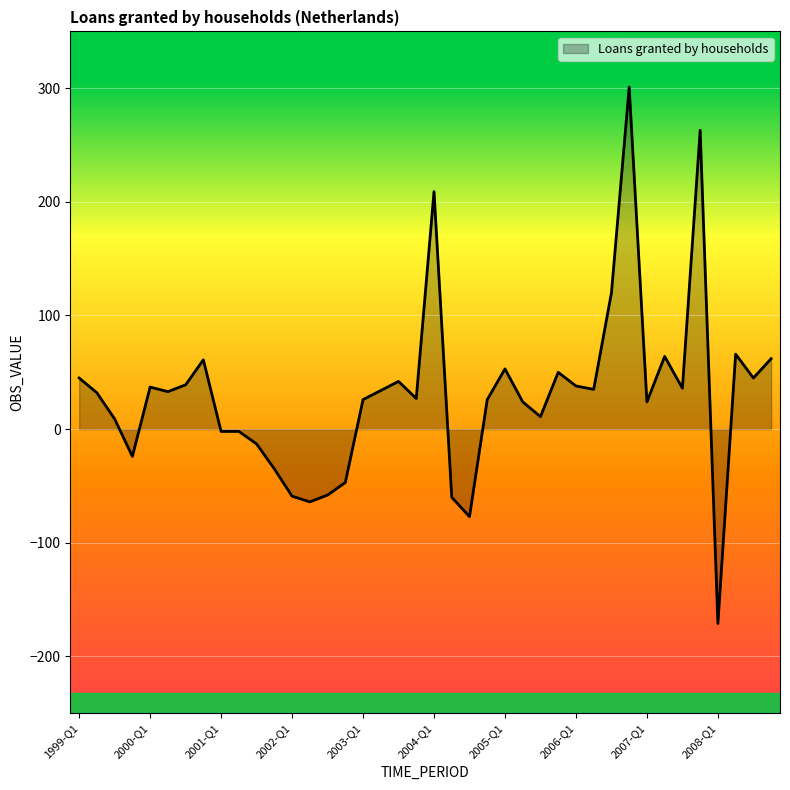

What is the maximum value shown in the chart?

301